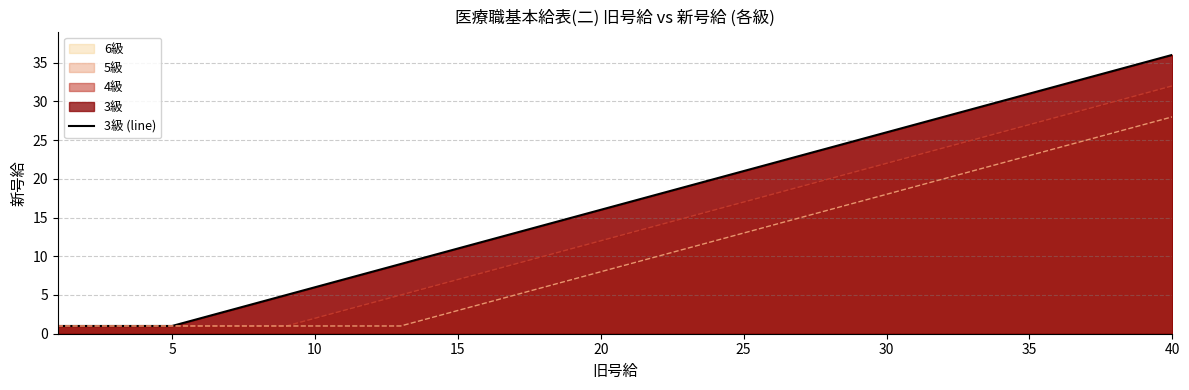

List the series in order of their peak value, highest first.

3級 (line), 5級, 6級